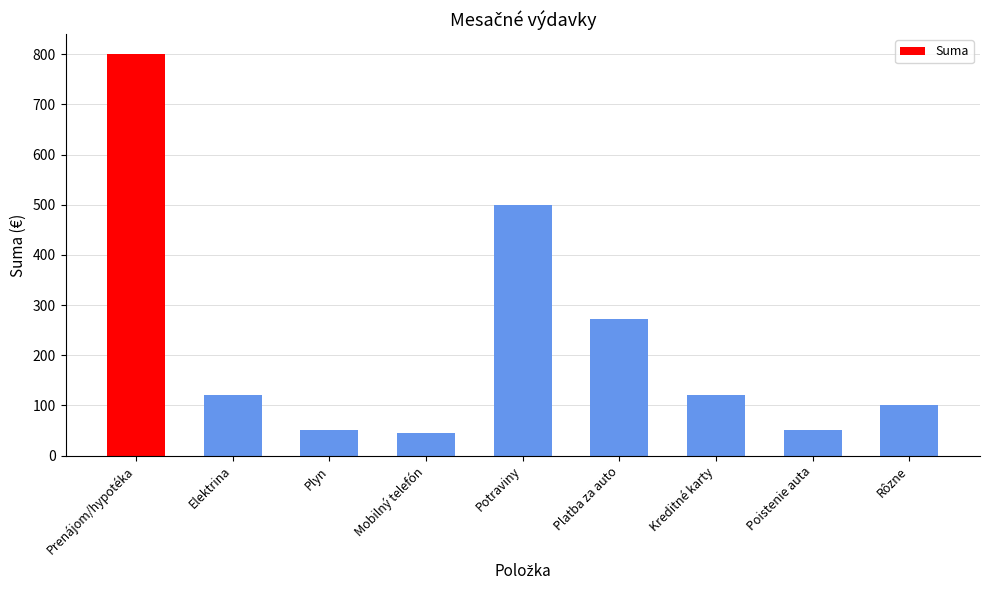

Which has a higher value, Platba za auto or Plyn?

Platba za auto